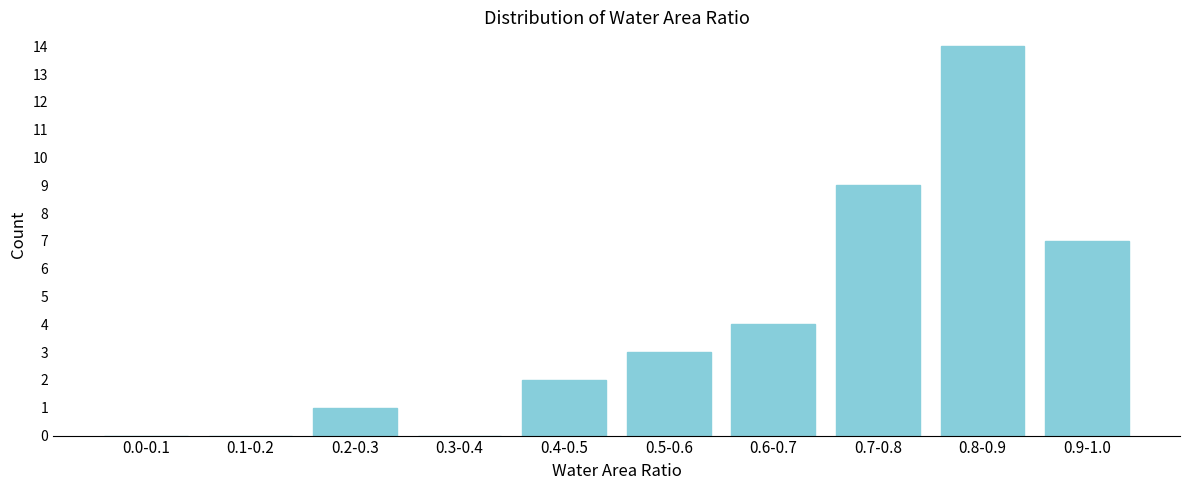

Reading left to right, transcribe all the data shown in this chart.

0.0-0.1=0	0.1-0.2=0	0.2-0.3=1	0.3-0.4=0	0.4-0.5=2	0.5-0.6=3	0.6-0.7=4	0.7-0.8=9	0.8-0.9=14	0.9-1.0=7